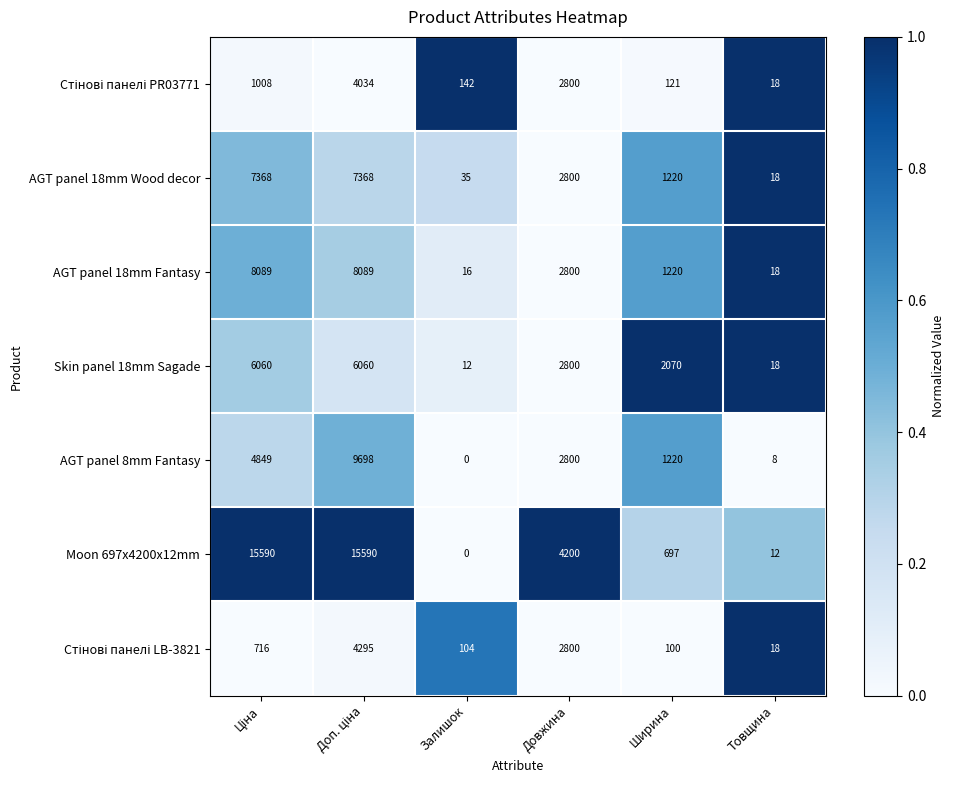

What is the average value of the Moon 697x4200x12mm series?

6015